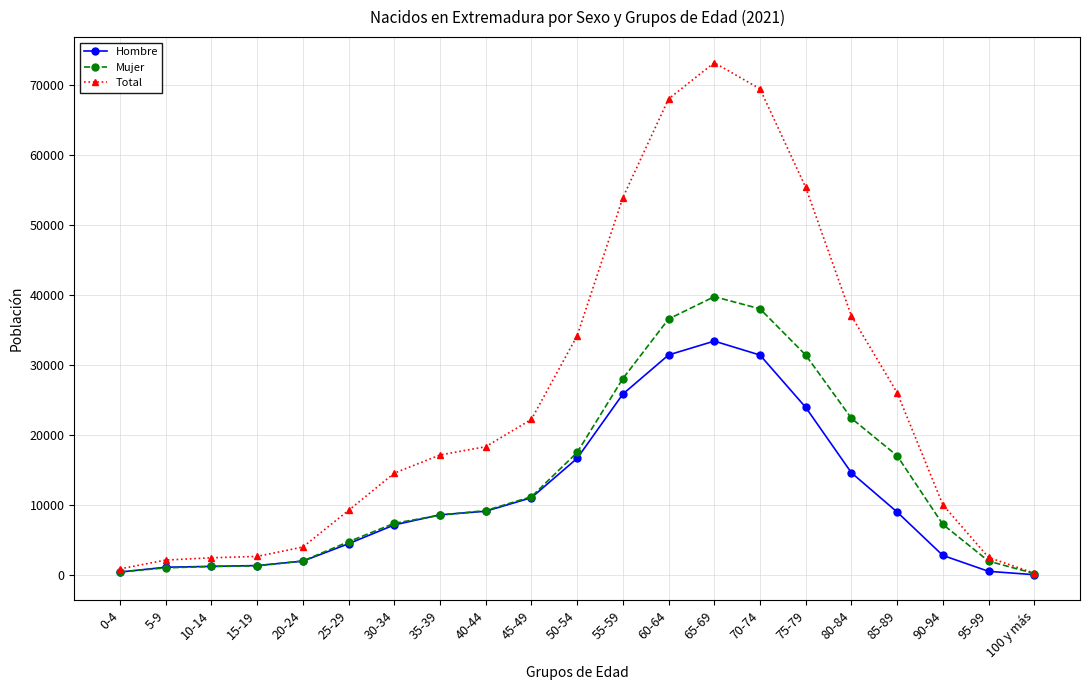

Rank the series by their average value, from lowest to highest.

Hombre, Mujer, Total